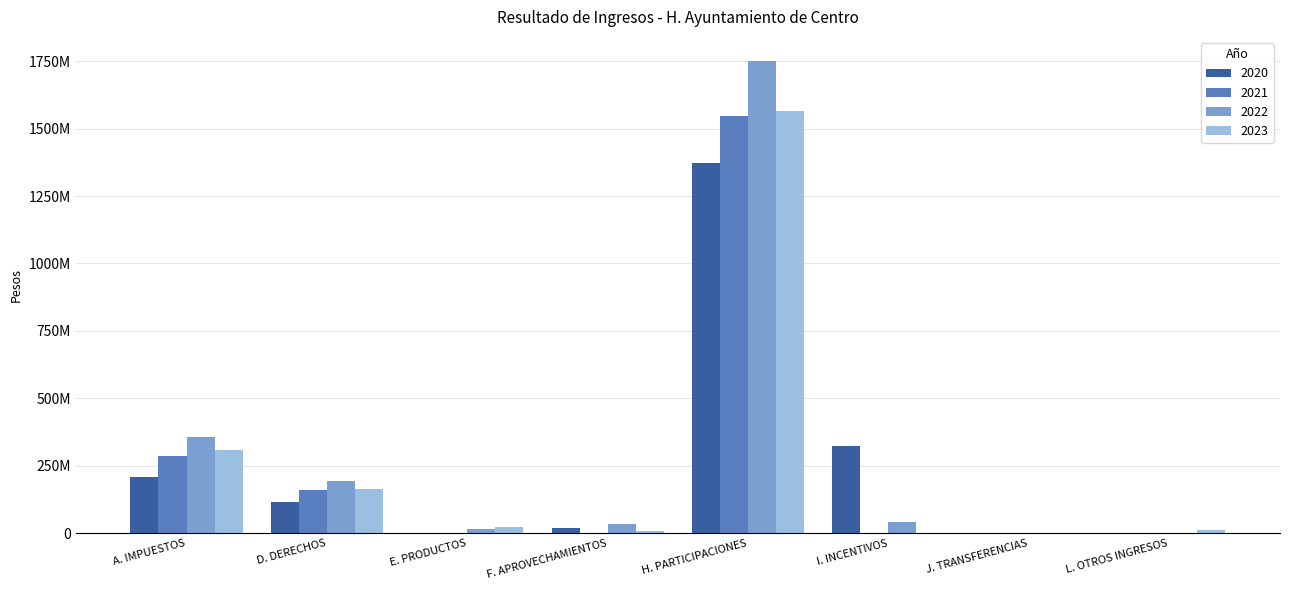

Reading left to right, extract all data points from this chart.

2020: A. IMPUESTOS=209573669.4	D. DERECHOS=118342322.8	E. PRODUCTOS=3372851.8	F. APROVECHAMIENTOS=20779087.4	H. PARTICIPACIONES=1371788707.7	I. INCENTIVOS=323082911.9	J. TRANSFERENCIAS=0.0	L. OTROS INGRESOS=0.0
2021: A. IMPUESTOS=288441211.8	D. DERECHOS=161754648.5	E. PRODUCTOS=727296.0	F. APROVECHAMIENTOS=3424867.7	H. PARTICIPACIONES=1548151188.8	I. INCENTIVOS=2322035.1	J. TRANSFERENCIAS=0.0	L. OTROS INGRESOS=0.0
2022: A. IMPUESTOS=357260524.2	D. DERECHOS=195452805.1	E. PRODUCTOS=16428411.9	F. APROVECHAMIENTOS=35544161.8	H. PARTICIPACIONES=1751755050.7	I. INCENTIVOS=41215632.6	J. TRANSFERENCIAS=0.0	L. OTROS INGRESOS=0.0
2023: A. IMPUESTOS=310556928.1	D. DERECHOS=163644751.9	E. PRODUCTOS=22164494.9	F. APROVECHAMIENTOS=9734308.2	H. PARTICIPACIONES=1563505679.0	I. INCENTIVOS=1301996.2	J. TRANSFERENCIAS=0.0	L. OTROS INGRESOS=13591943.6